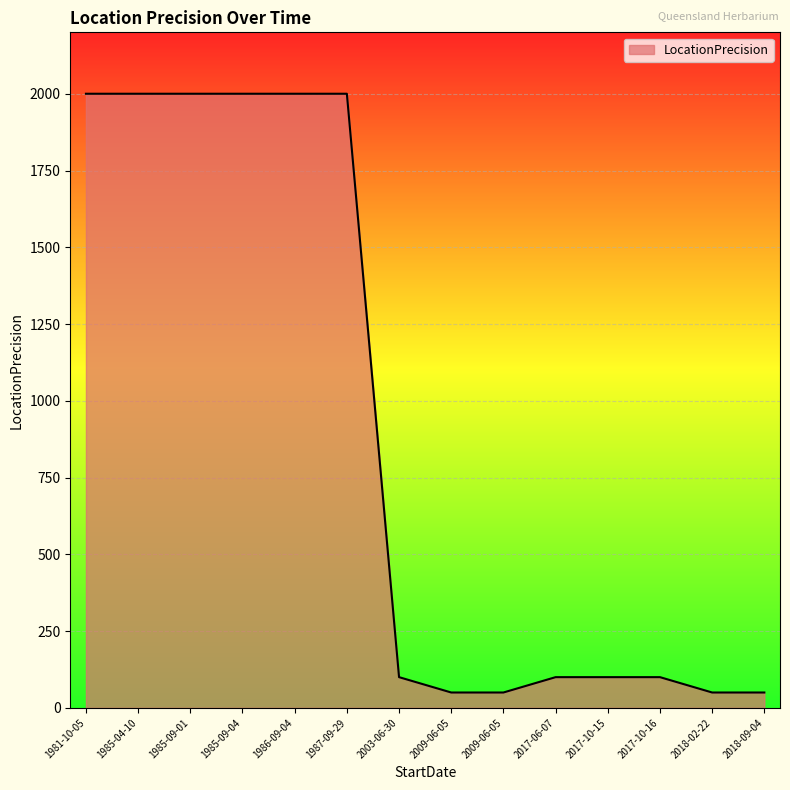

Is it true that the value at 1985-09-01 is 3029?

False